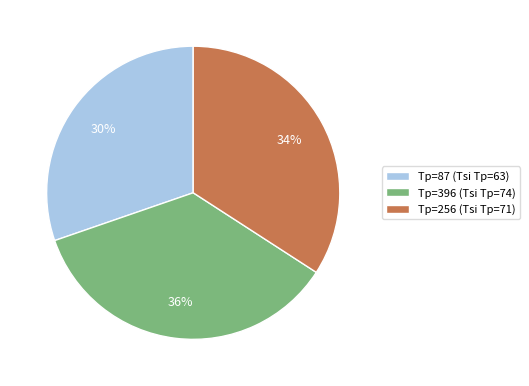

Rank the categories by value from highest to lowest.

Tp=396 (Tsi Tp=74), Tp=256 (Tsi Tp=71), Tp=87 (Tsi Tp=63)